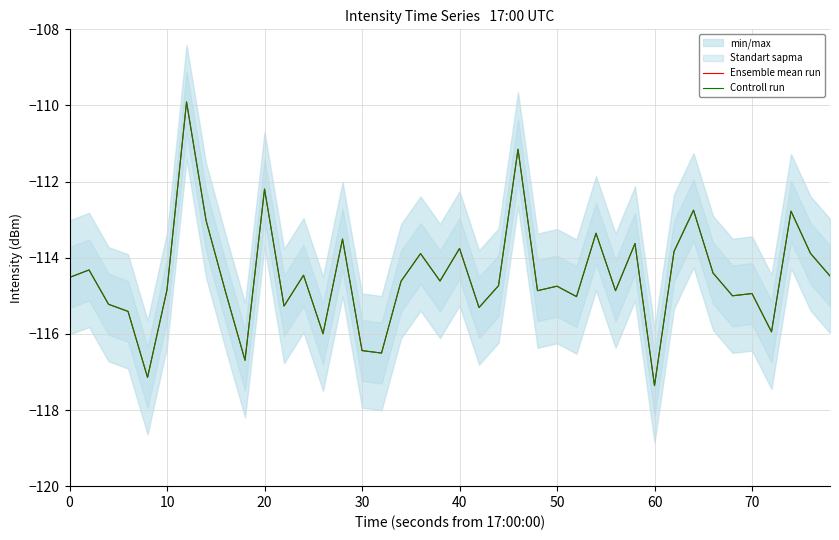

Reading left to right, list all the values displayed in this chart.

Ensemble mean run: -114.5	-114.3	-115.2	-115.4	-117.1	-114.8	-109.9	-113.0	-114.9	-116.7	-112.2	-115.3	-114.5	-116.0	-113.5	-116.4	-116.5	-114.6	-113.9	-114.6	-113.8	-115.3	-114.7	-111.2	-114.9	-114.7	-115.0	-113.4	-114.9	-113.6	-117.4	-113.8	-112.8	-114.4	-115.0	-114.9	-115.9	-112.8	-113.9	-114.5
Controll run: -114.5	-114.3	-115.2	-115.4	-117.1	-114.8	-109.9	-113.0	-114.9	-116.7	-112.2	-115.3	-114.5	-116.0	-113.5	-116.4	-116.5	-114.6	-113.9	-114.6	-113.8	-115.3	-114.7	-111.2	-114.9	-114.7	-115.0	-113.4	-114.9	-113.6	-117.4	-113.8	-112.8	-114.4	-115.0	-114.9	-115.9	-112.8	-113.9	-114.5